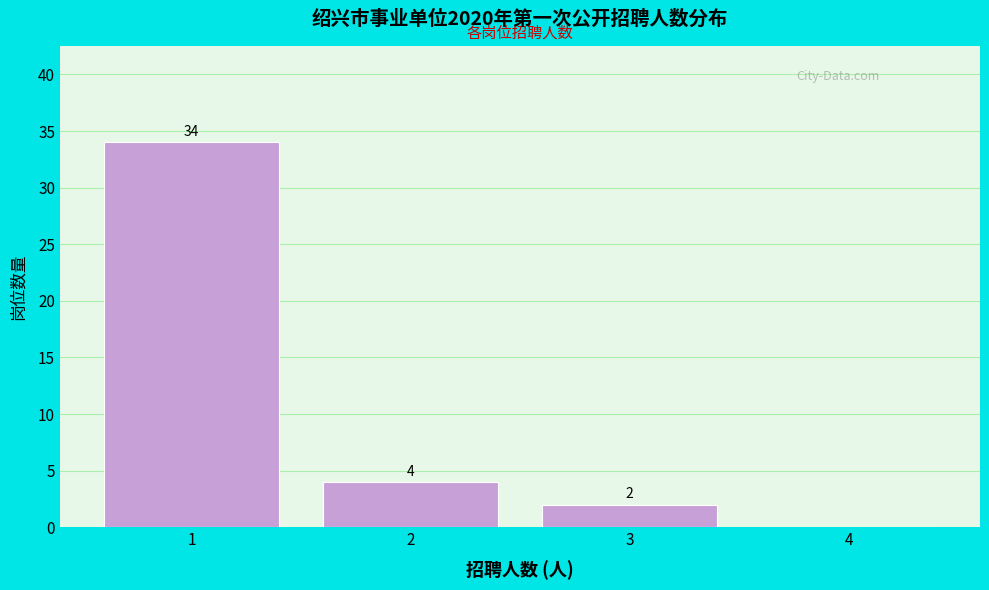

Over which range of the x-axis is the bar tallest?

0.5 to 1.5